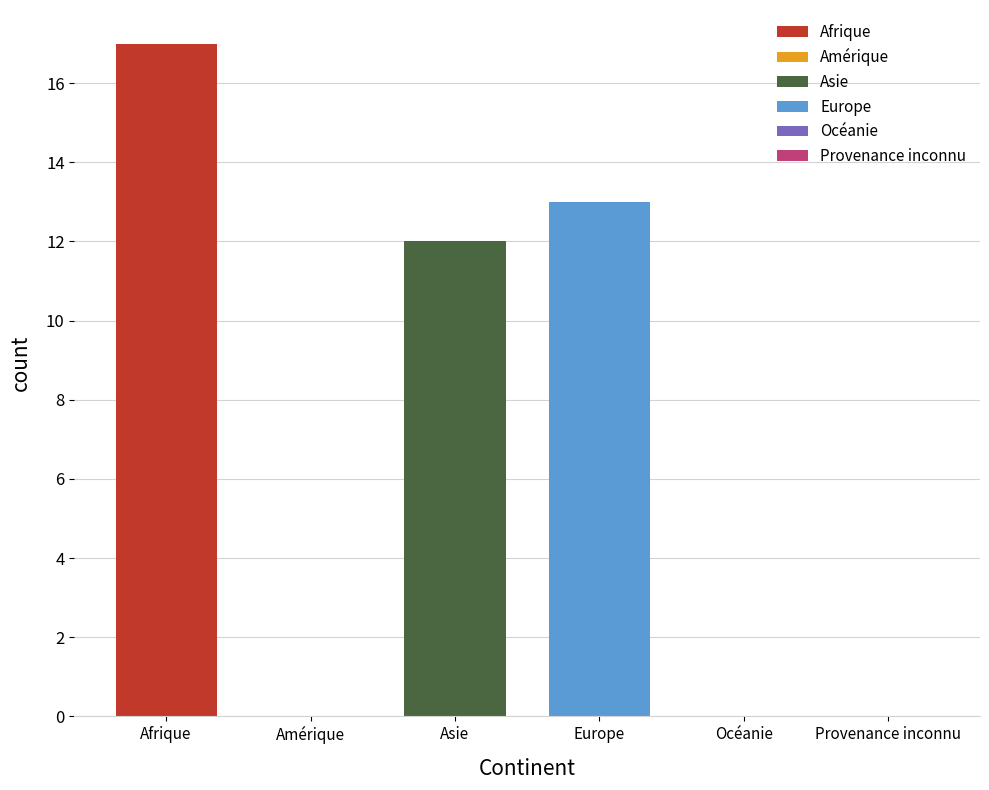

What position from the left is Océanie?

5